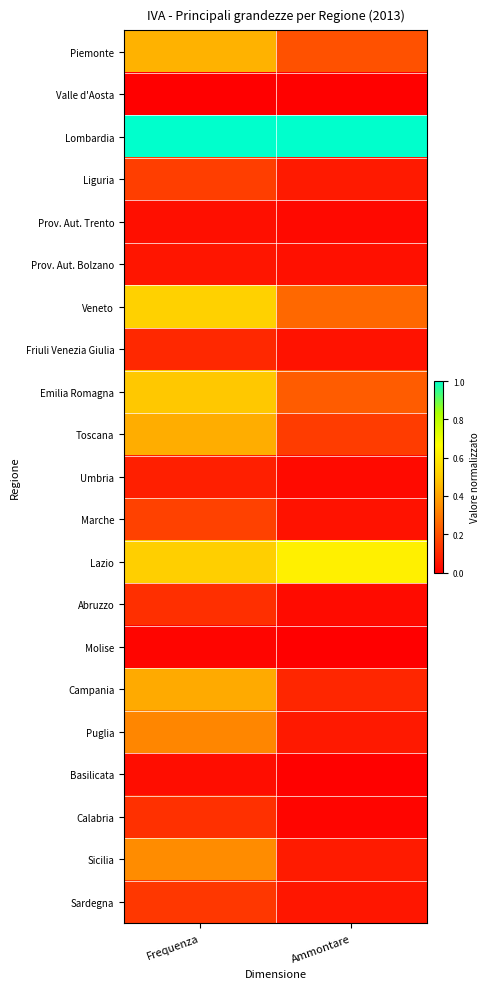

Reading right to left, list all the values displayed in this chart.

Piemonte: Ammontare=0.2	Frequenza=0.4
Valle d'Aosta: Ammontare=0.0	Frequenza=0.0
Lombardia: Ammontare=1.0	Frequenza=1.0
Liguria: Ammontare=0.1	Frequenza=0.2
Prov. Aut. Trento: Ammontare=0.0	Frequenza=0.0
Prov. Aut. Bolzano: Ammontare=0.0	Frequenza=0.1
Veneto: Ammontare=0.3	Frequenza=0.5
Friuli Venezia Giulia: Ammontare=0.0	Frequenza=0.1
Emilia Romagna: Ammontare=0.2	Frequenza=0.5
Toscana: Ammontare=0.1	Frequenza=0.4
Umbria: Ammontare=0.0	Frequenza=0.1
Marche: Ammontare=0.0	Frequenza=0.2
Lazio: Ammontare=0.6	Frequenza=0.5
Abruzzo: Ammontare=0.0	Frequenza=0.1
Molise: Ammontare=0.0	Frequenza=0.0
Campania: Ammontare=0.1	Frequenza=0.4
Puglia: Ammontare=0.1	Frequenza=0.3
Basilicata: Ammontare=0.0	Frequenza=0.0
Calabria: Ammontare=0.0	Frequenza=0.1
Sicilia: Ammontare=0.1	Frequenza=0.3
Sardegna: Ammontare=0.1	Frequenza=0.1